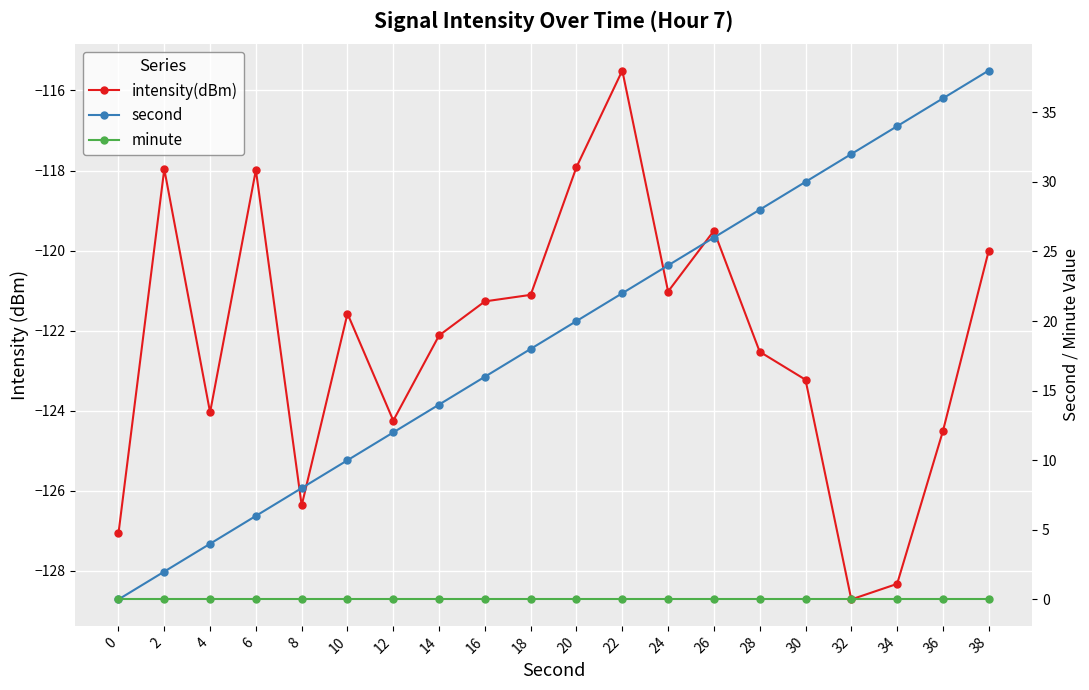

True or false: second has more than 0 points higher than both neighbors.

False